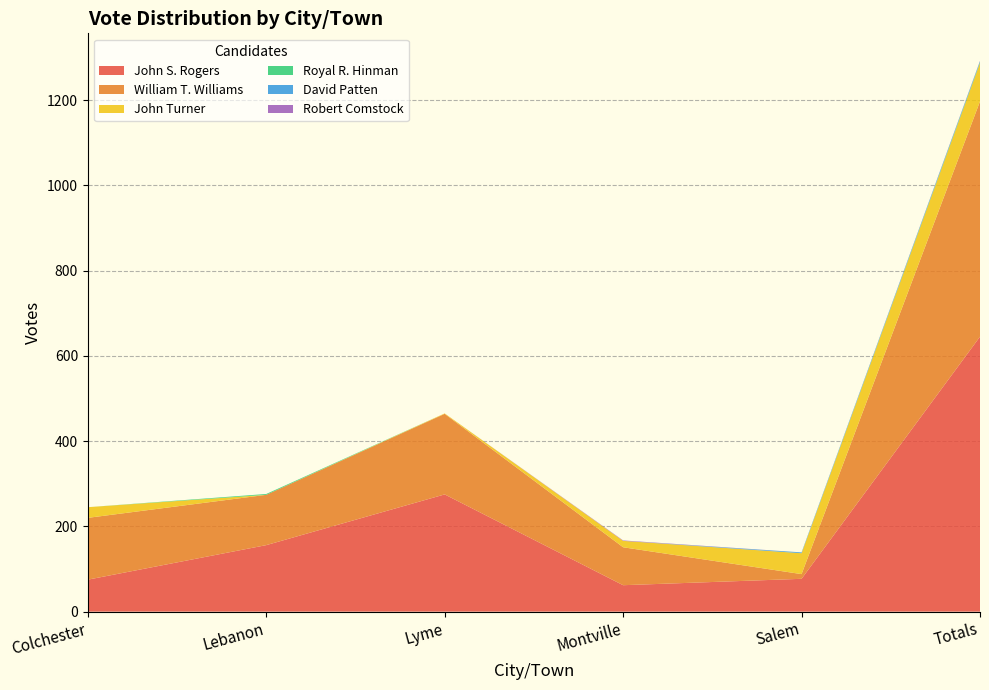

Reading left to right, extract all data points from this chart.

John S. Rogers: 75	156	275	62	77	645
William T. Williams: 145	118	189	89	11	552
John Turner: 25	0	1	15	49	90
Royal R. Hinman: 0	2	0	0	0	2
David Patten: 0	0	0	0	2	2
Robert Comstock: 0	0	0	1	0	1